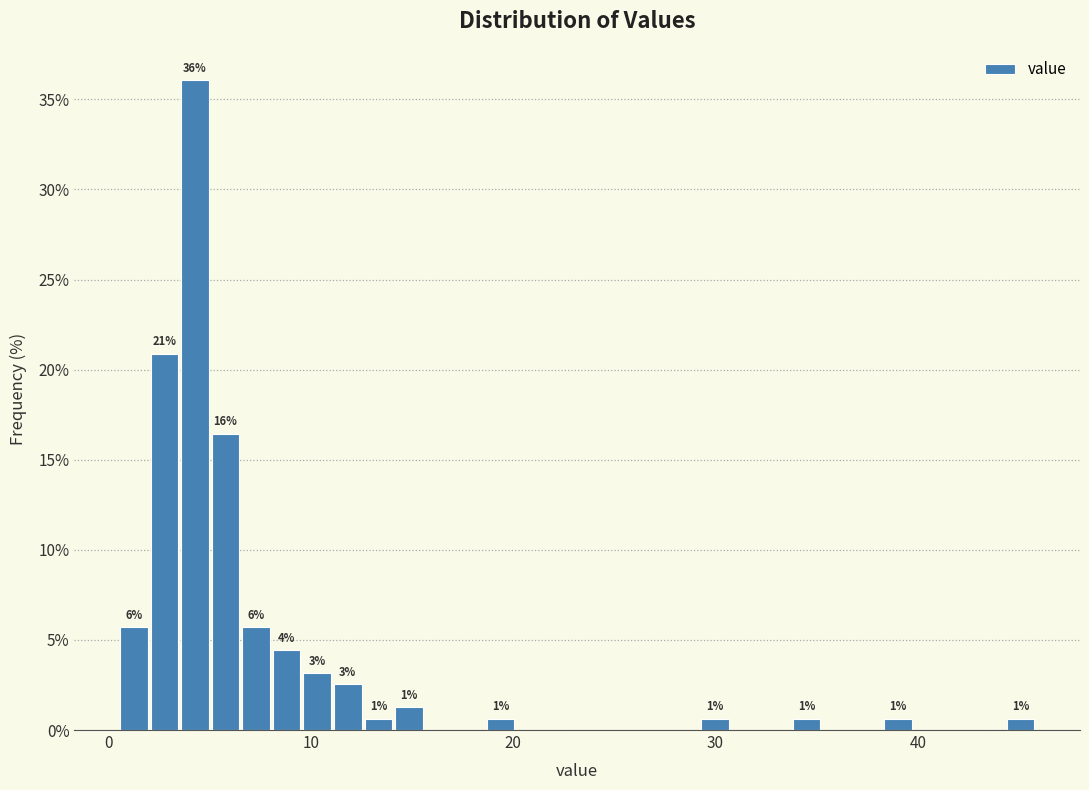

Read against the x-axis, roughly where is the centre of the tallest bar?

4